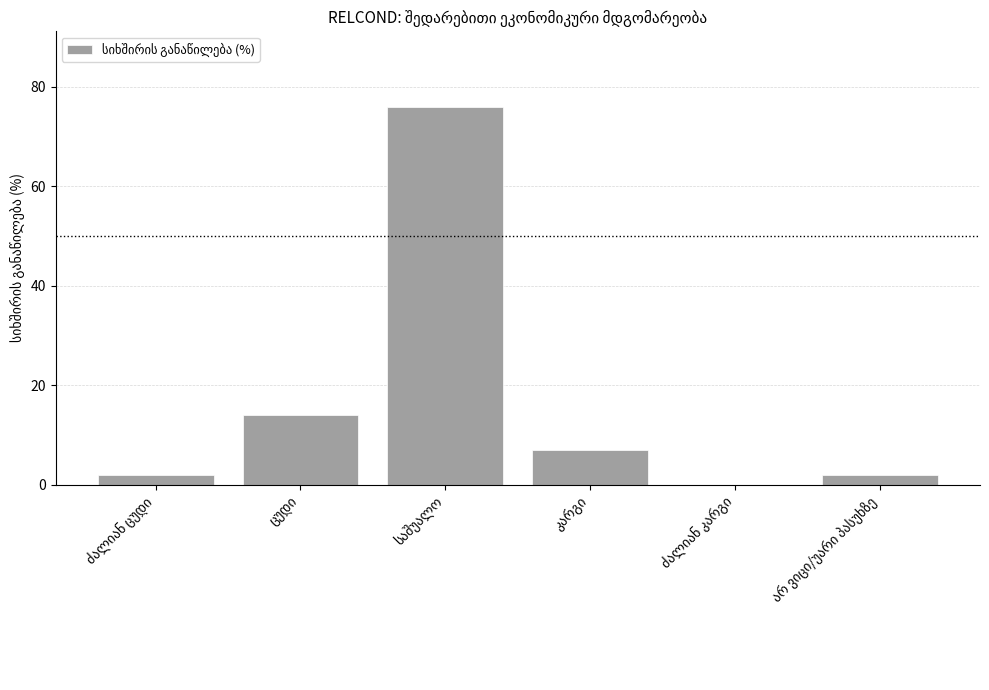

What is the greatest value displayed?

76